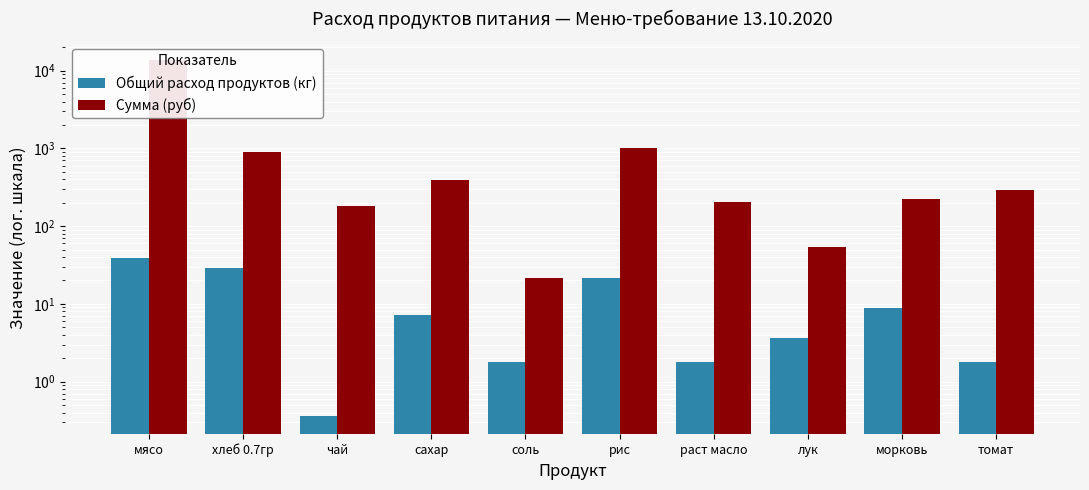

What is the difference between the maximum and second lowest values in the Сумма (руб) series?

13767.6